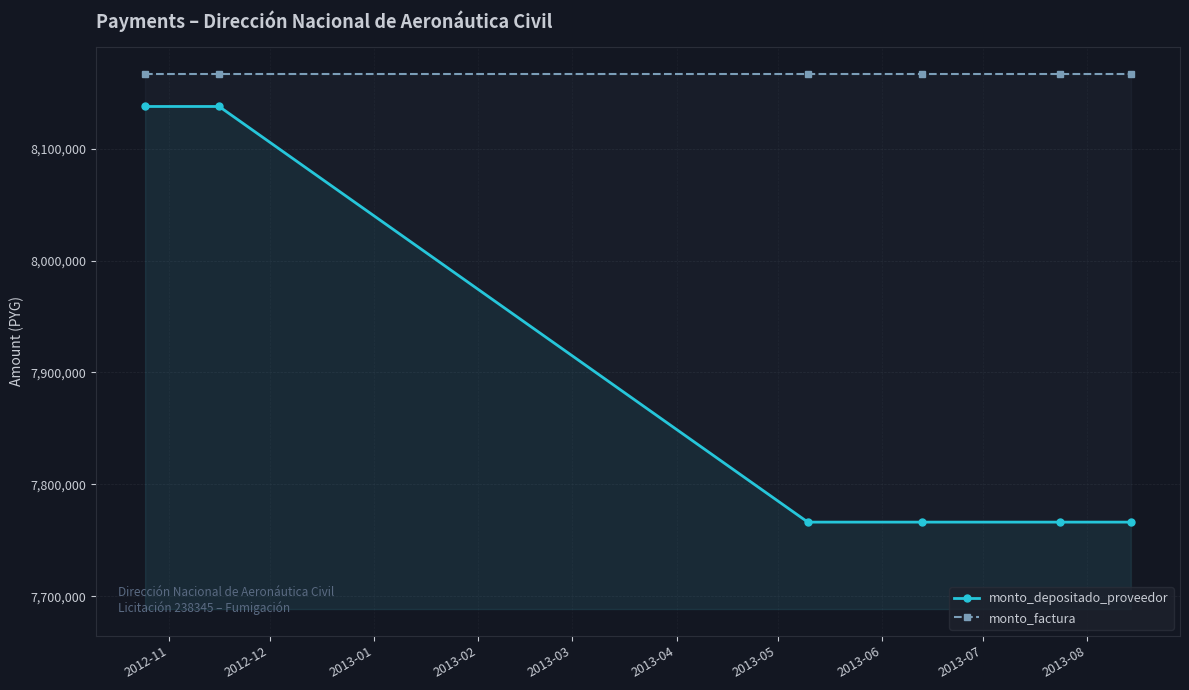

Which series has the widest spread of values?

monto_depositado_proveedor